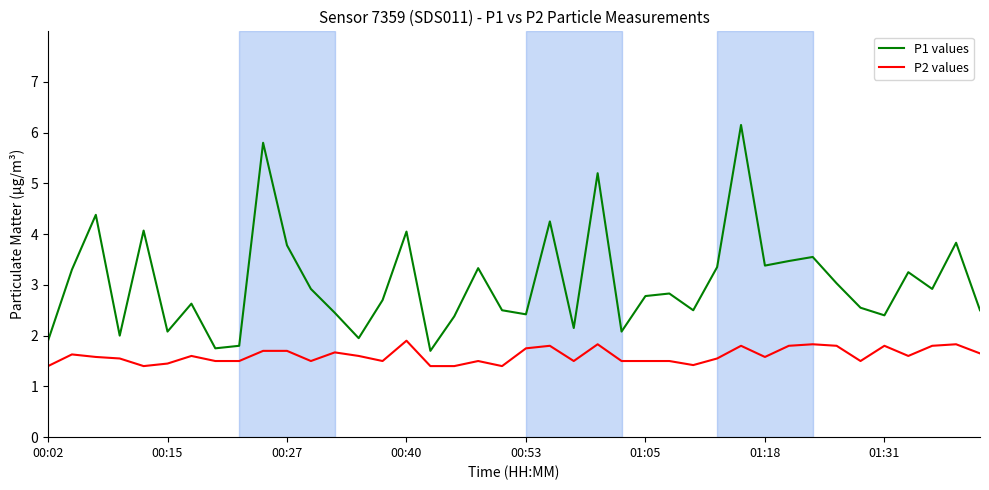

What is the maximum value shown in the chart?

6.2